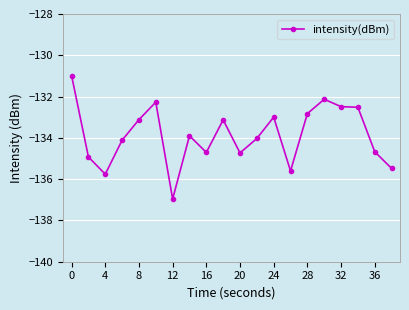

True or false: there are more than 0 points higher than both neighbors.

True